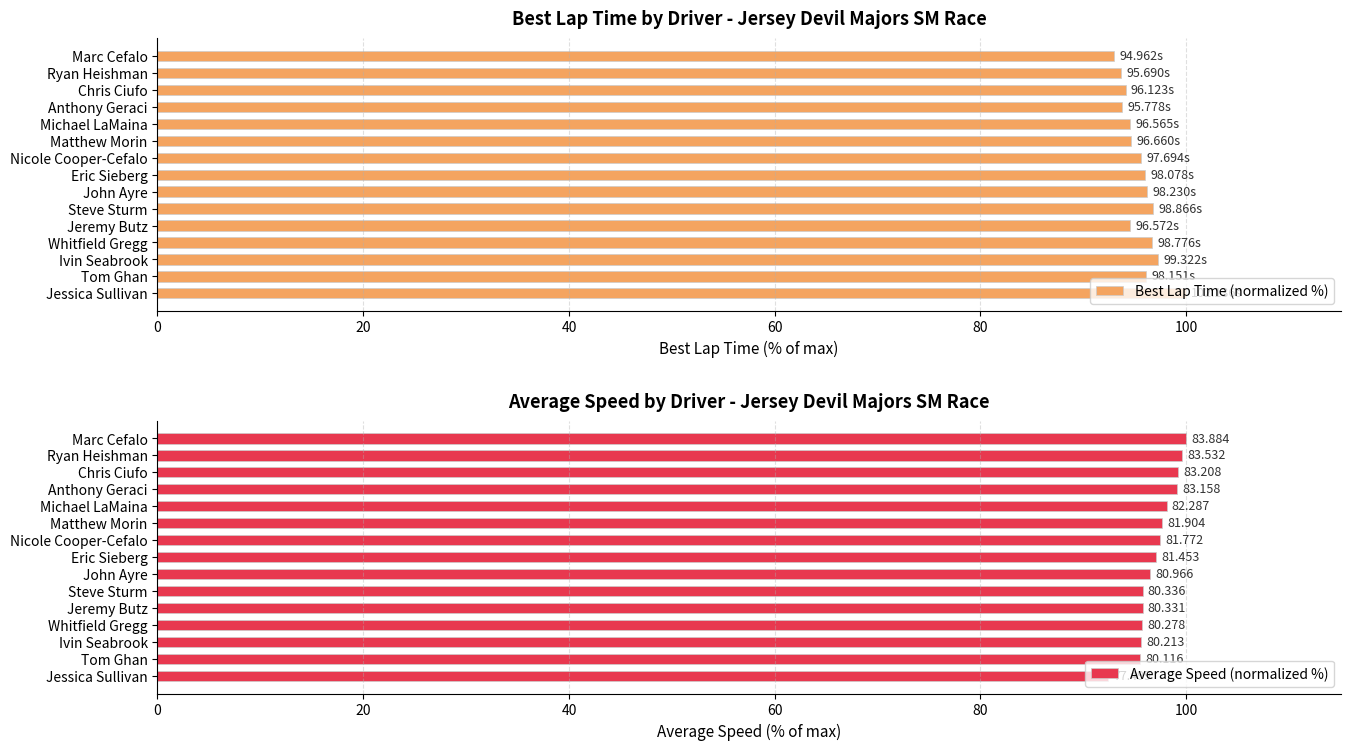

What is the average value of the Best Lap Time (normalized %) series?

95.5